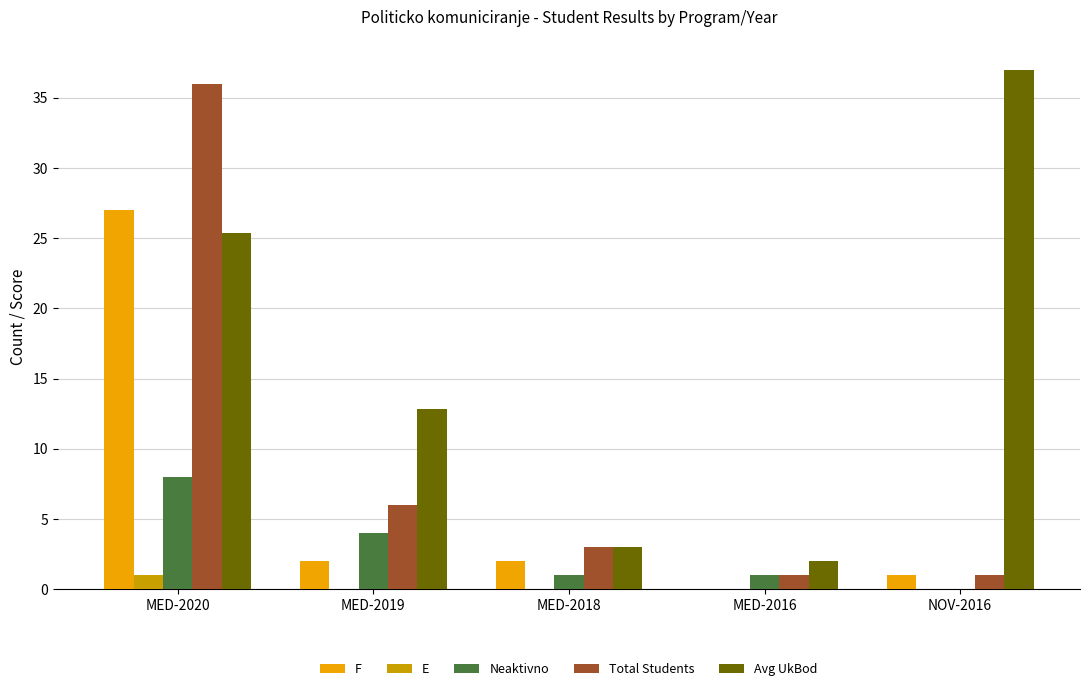

At which label is Neaktivno closest to 4?

MED-2019